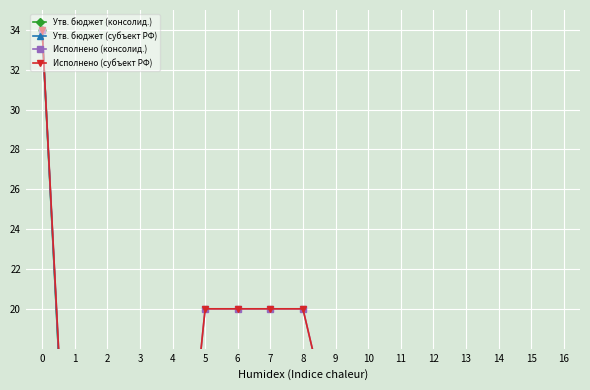

The value of Исполнено (консолид.) at 1 is 2.2. True or false?

True